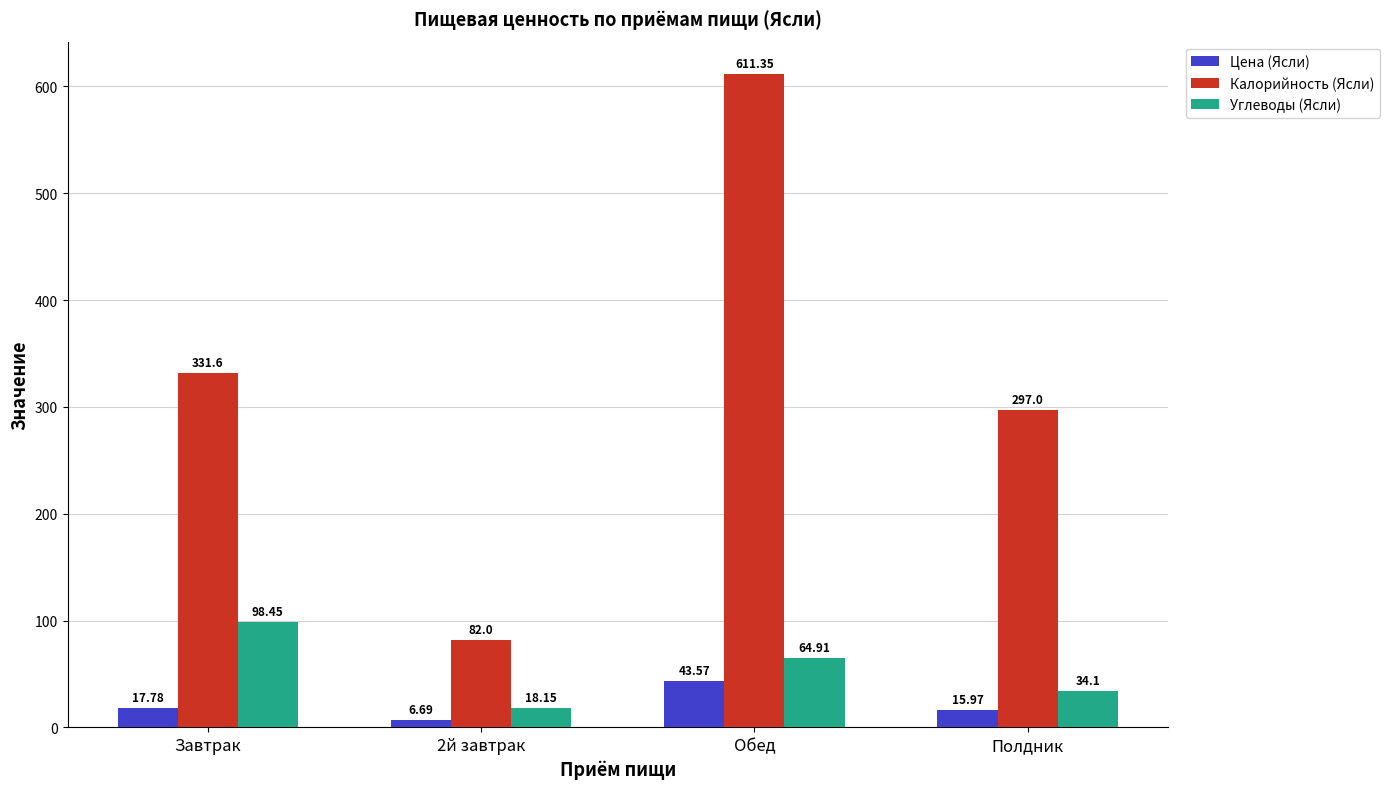

What is the sum of the Углеводы (Ясли) values at Полдник and Обед?

99.0